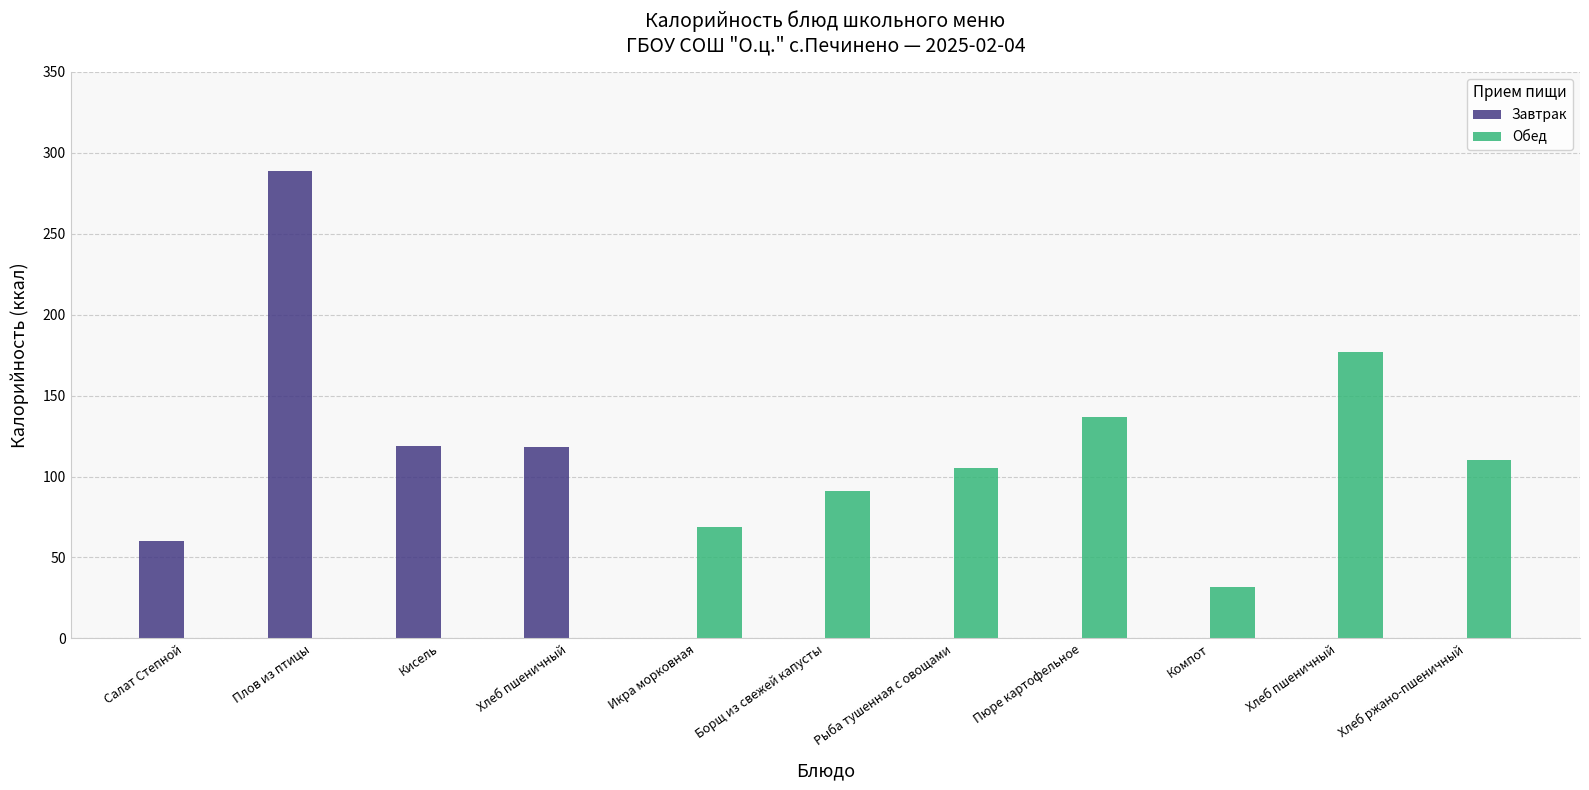

List the series in order of their overall mean, lowest first.

Завтрак, Обед